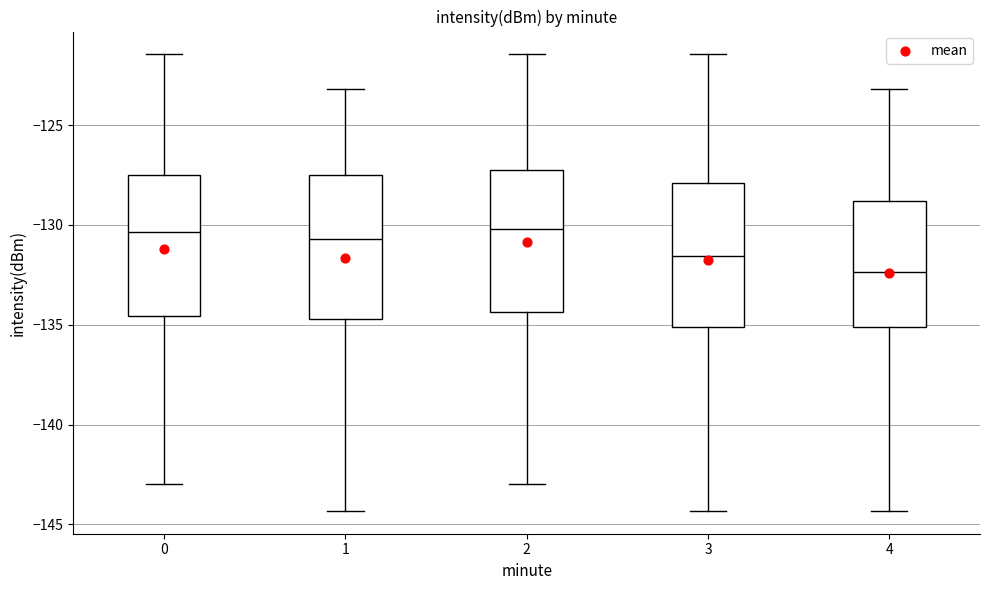

Reading left to right, read every box against the y-axis: the position of its median line, the range the box covers, and the ends of its whiskers. The values are not printed on the chart, so give them approximately, as read against the axis.

0: median -130.5, box -134.5 to -127.5, whiskers -143.0 to -121.5
1: median -130.5, box -134.5 to -127.5, whiskers -144.5 to -123.0
2: median -130.0, box -134.5 to -127.0, whiskers -143.0 to -121.5
3: median -131.5, box -135.0 to -128.0, whiskers -144.5 to -121.5
4: median -132.5, box -135.0 to -129.0, whiskers -144.5 to -123.0